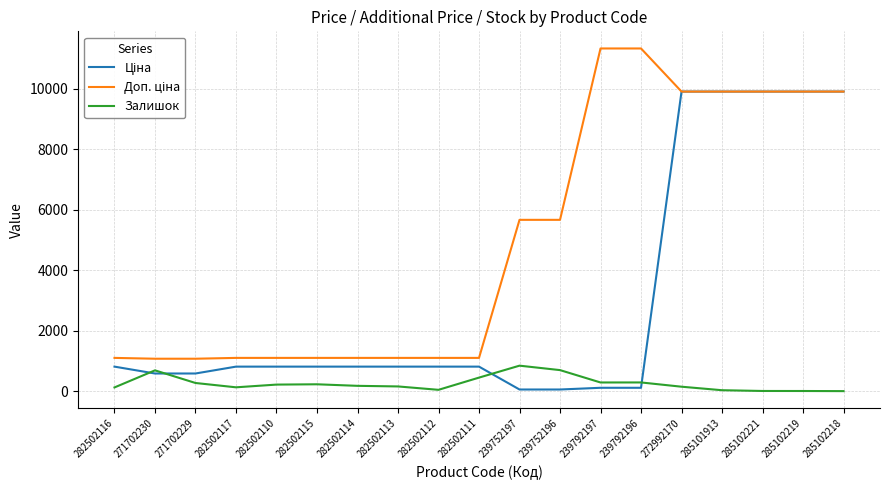

Is it true that Залишок equals 290.0 at 239792196?

True